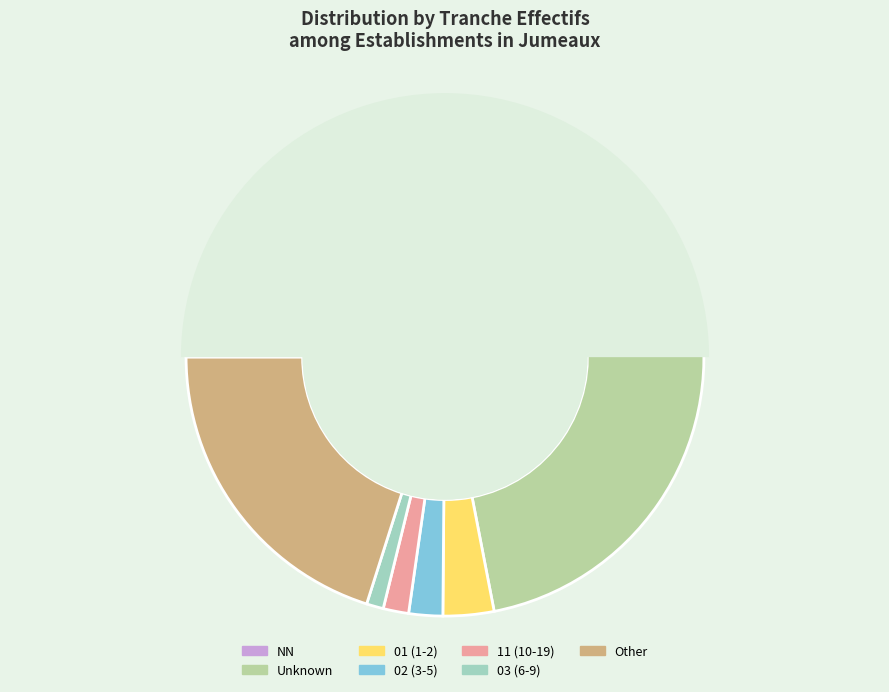

What is the change in value from NN to 03?

-87